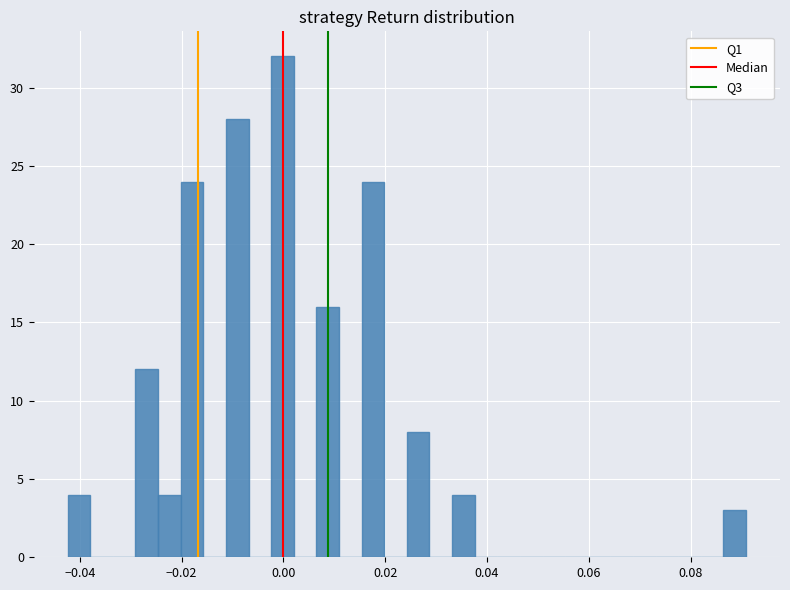

Around what value on the x-axis is the tallest bar? Give the approximate position of its centre, as read against the axis.

0.000